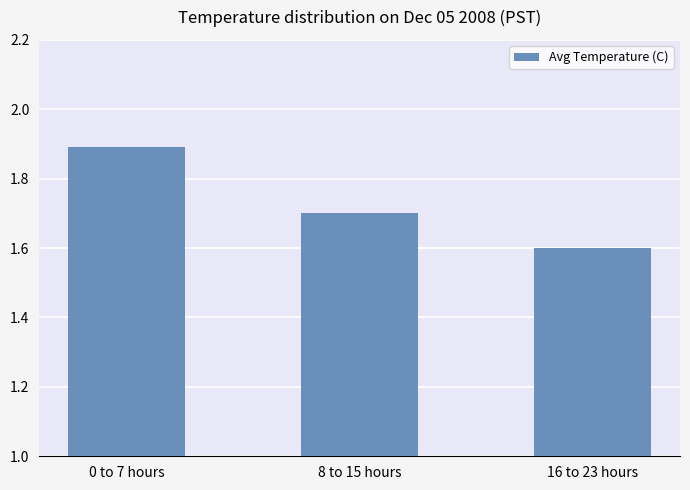

What is the label of the 1st bar from the left?

0 to 7 hours